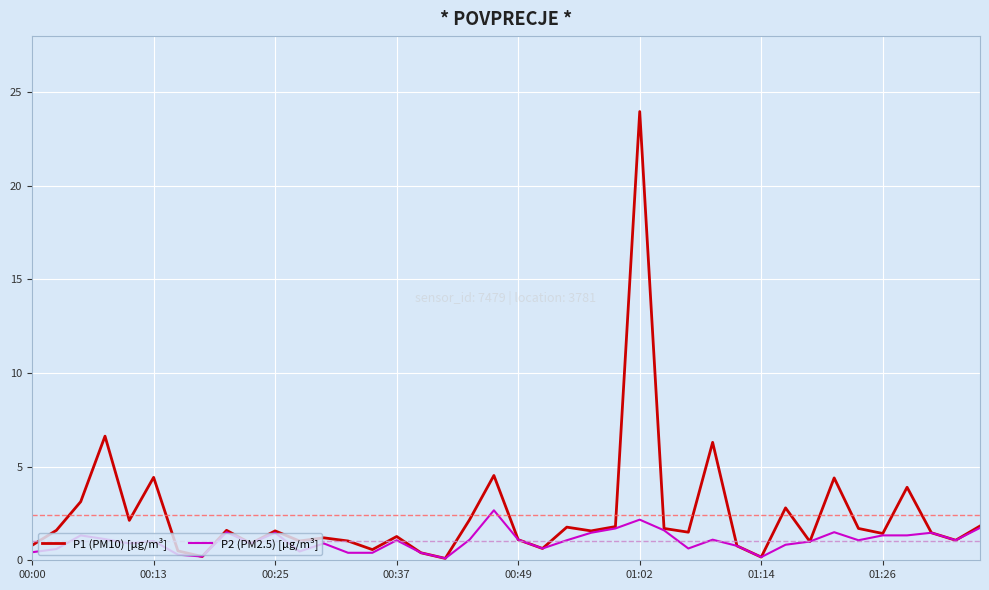

What is the maximum value shown in the chart?

24.0